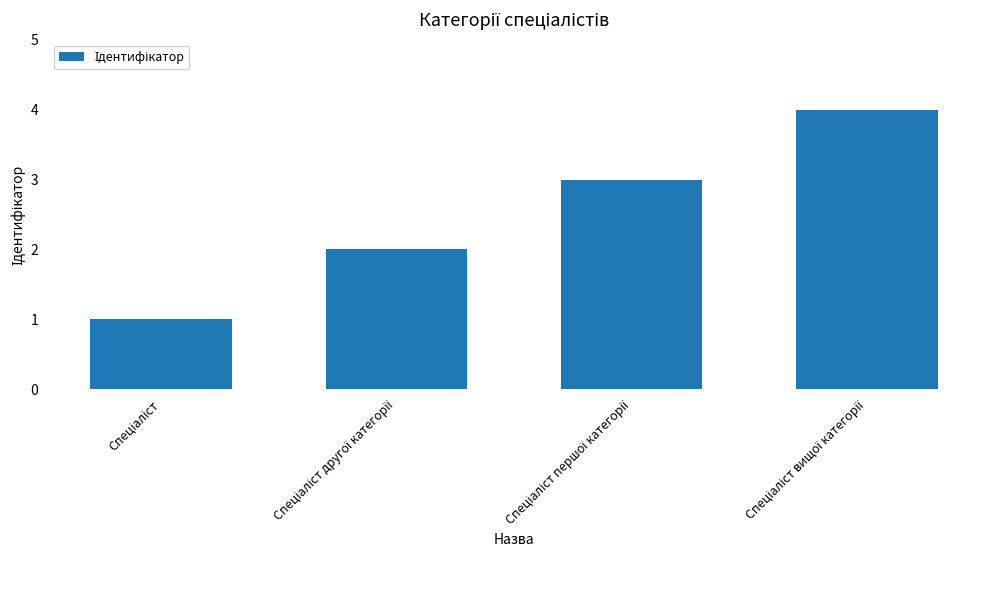

What is the difference between the maximum and minimum values?

3